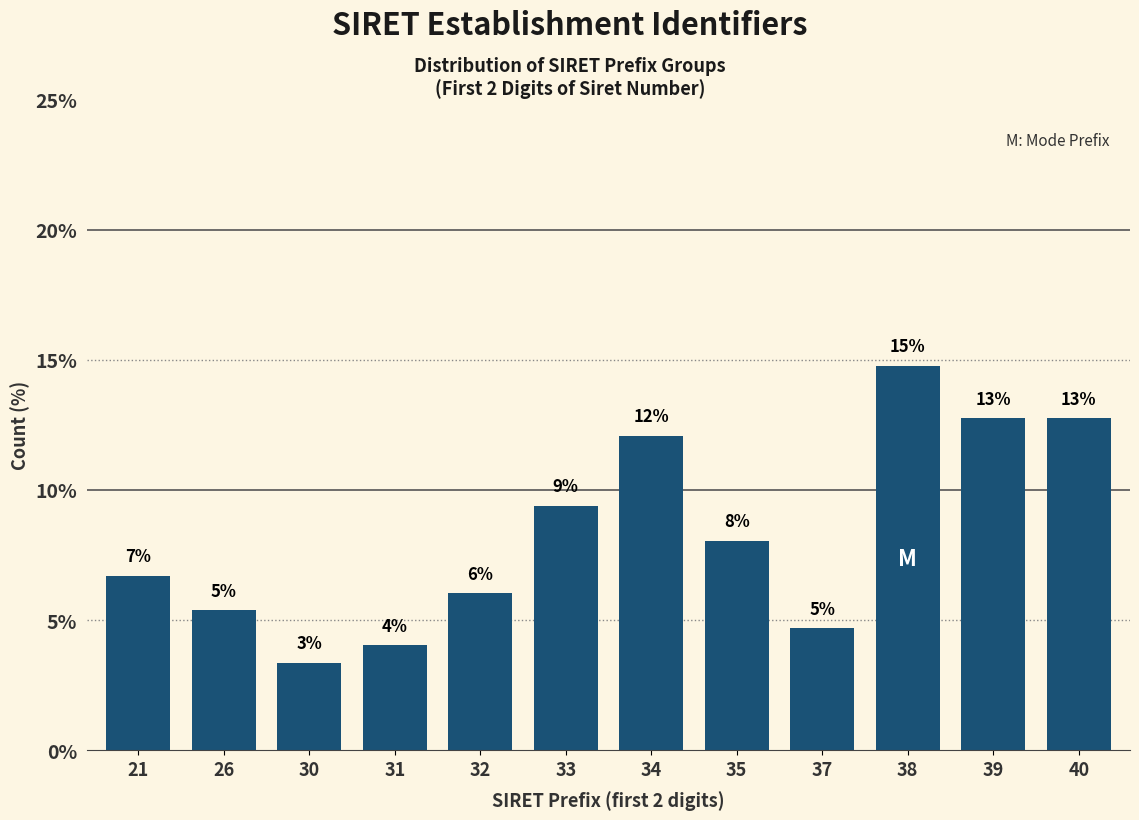

Does the chart contain any negative values?

No